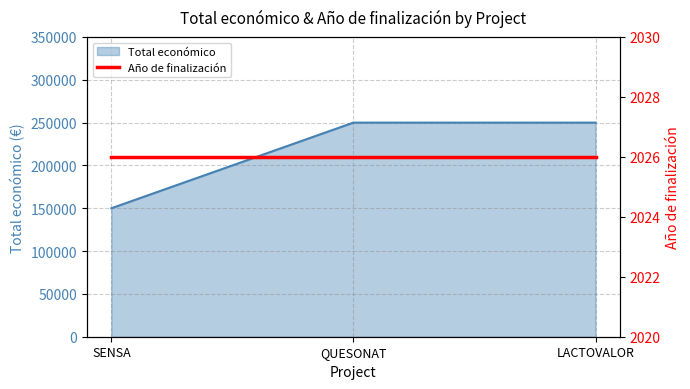

What is the sum of all values?

650000